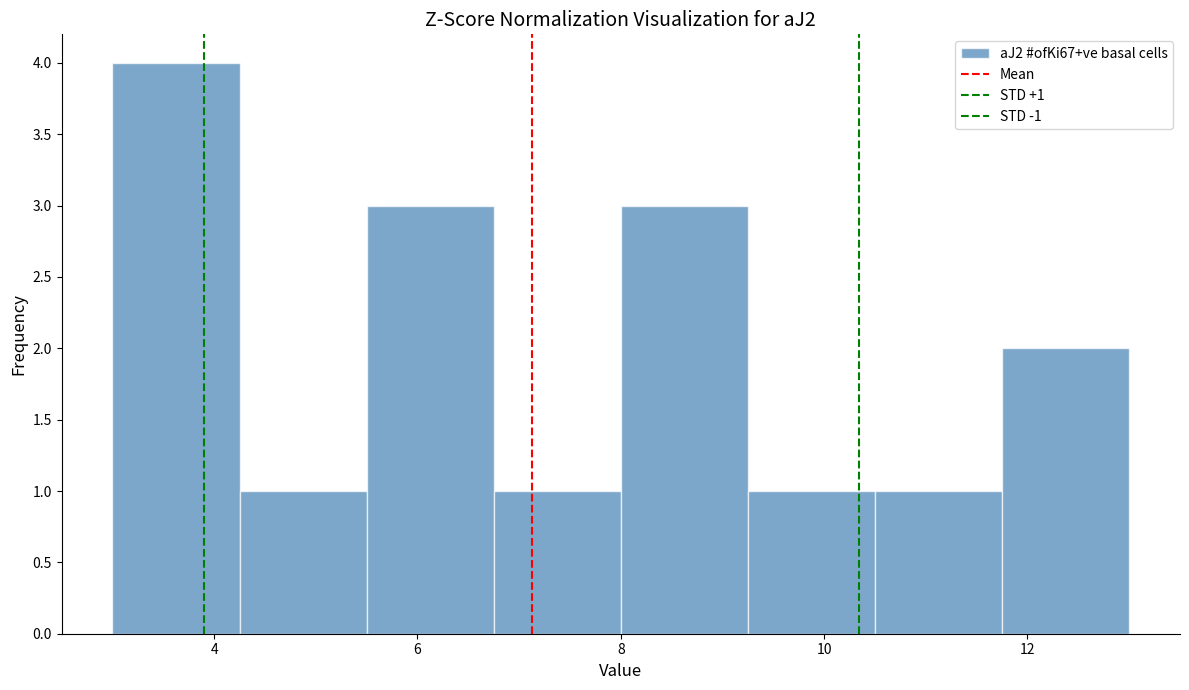

Over which range of the x-axis is the bar tallest?

3.00 to 4.25